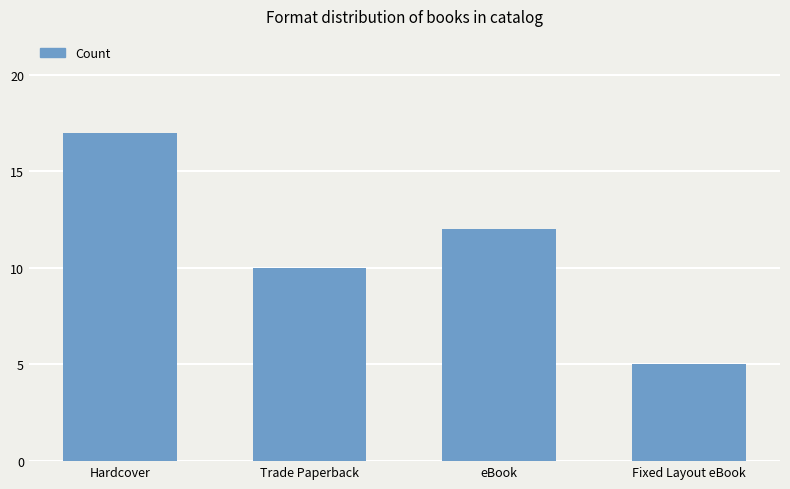

List the labels in order of value, largest first.

Hardcover, eBook, Trade Paperback, Fixed Layout eBook